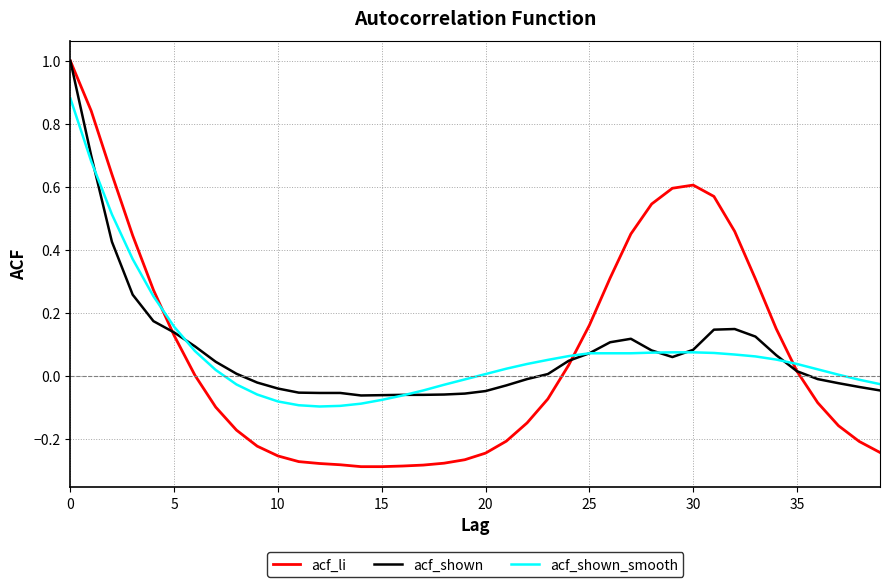

Which series has the largest range (max minus min)?

acf_li